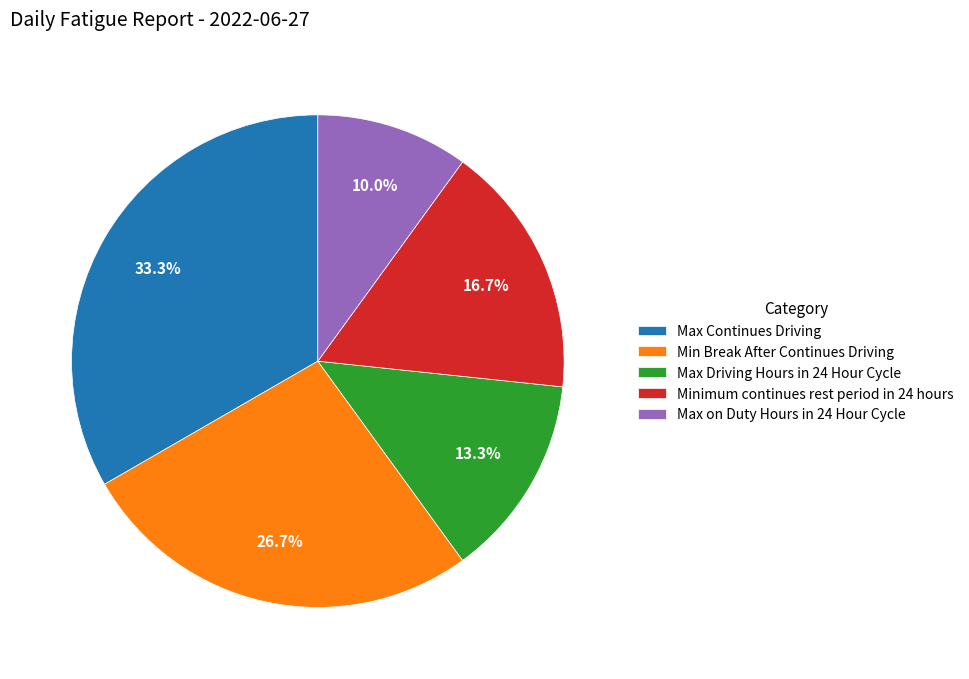

Is it true that Min Break After Continues Driving is 27% of the pie?

True